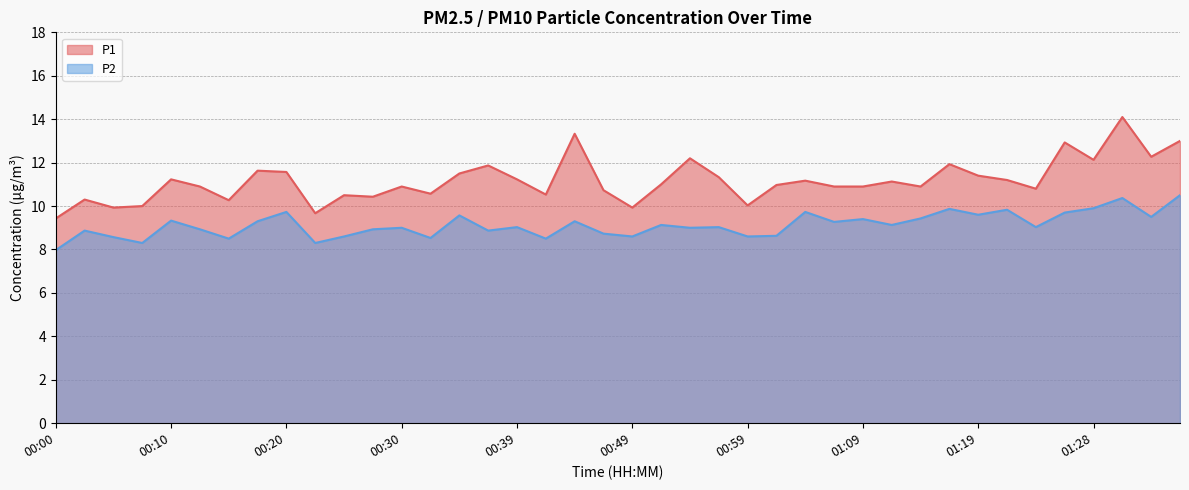

Rank the series by their maximum value, from lowest to highest.

P2, P1